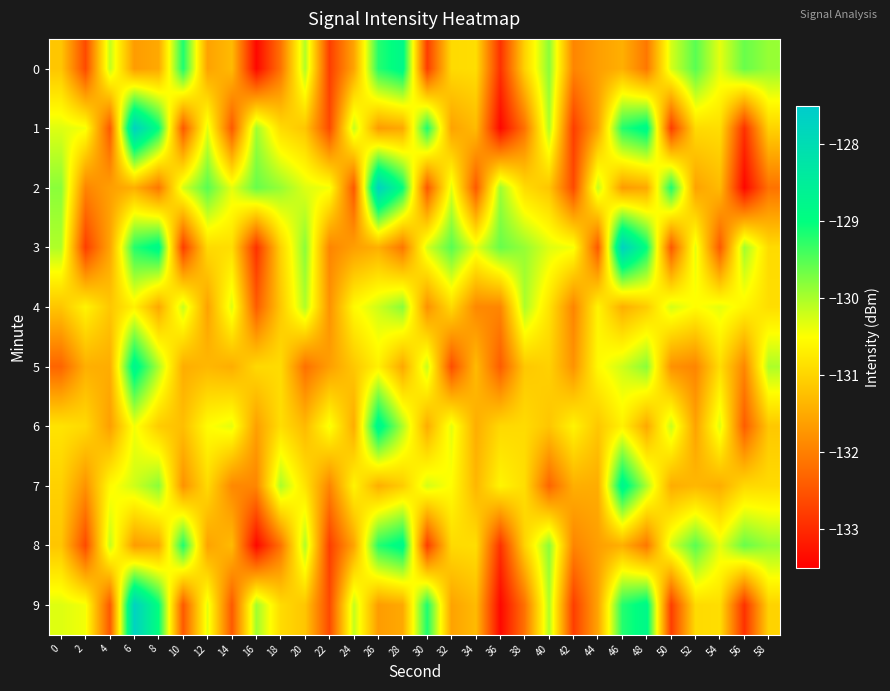

At how many categories does at least one series exceed -132?

30